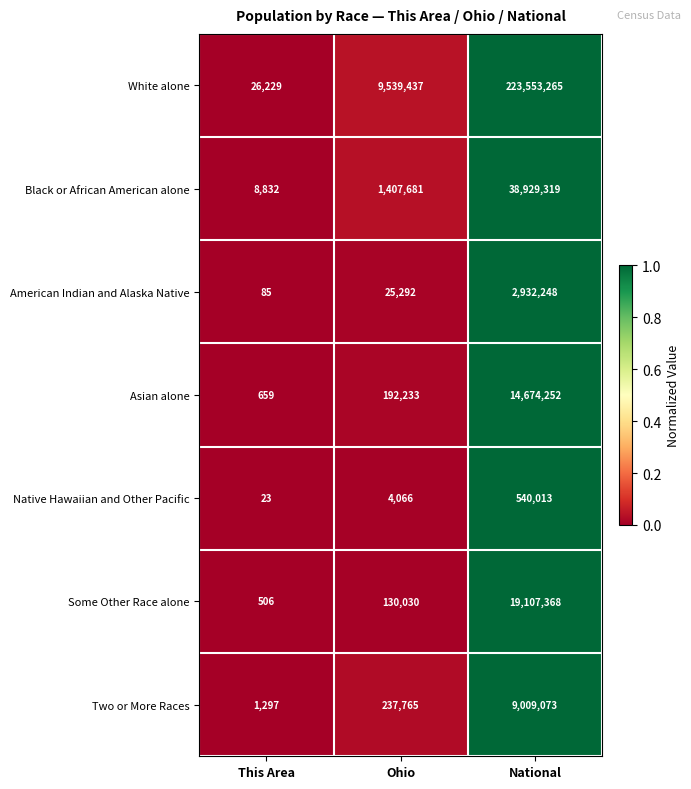

At which category is the sum across all series the highest?

National